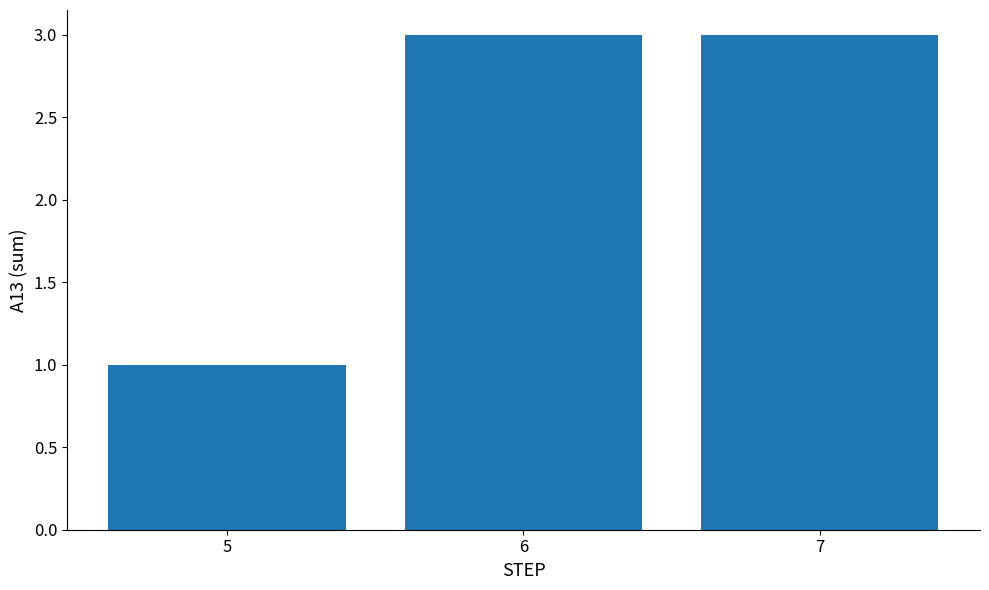

What is the greatest value displayed?

3